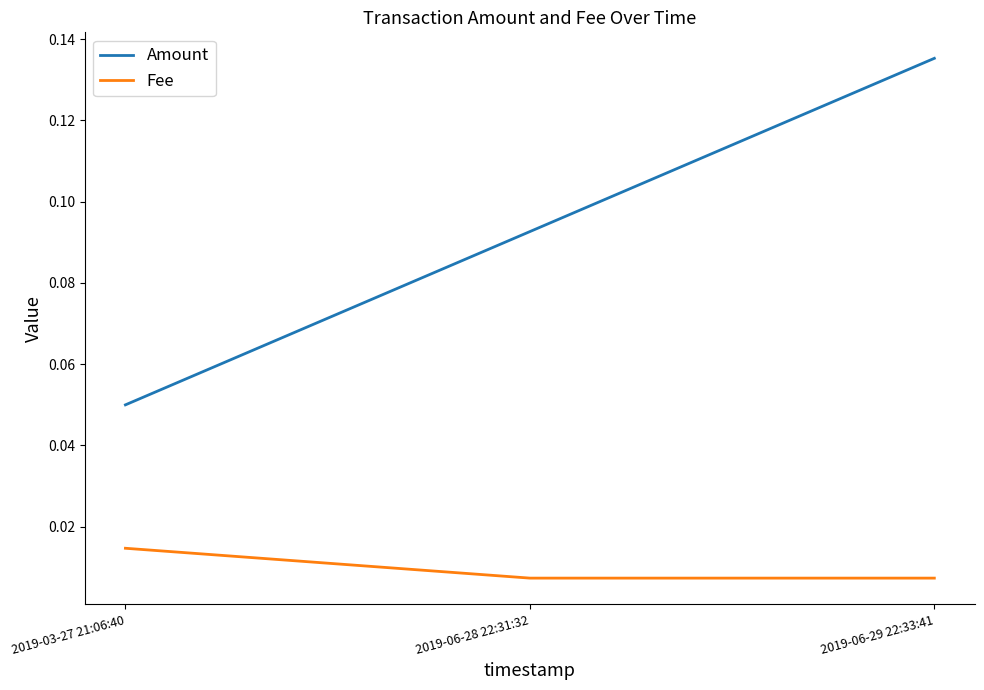

At how many categories does at least one series exceed 0?

3